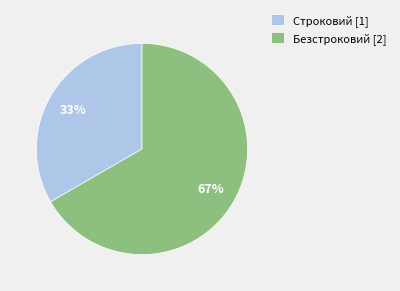

How many slices are in this pie chart?

2